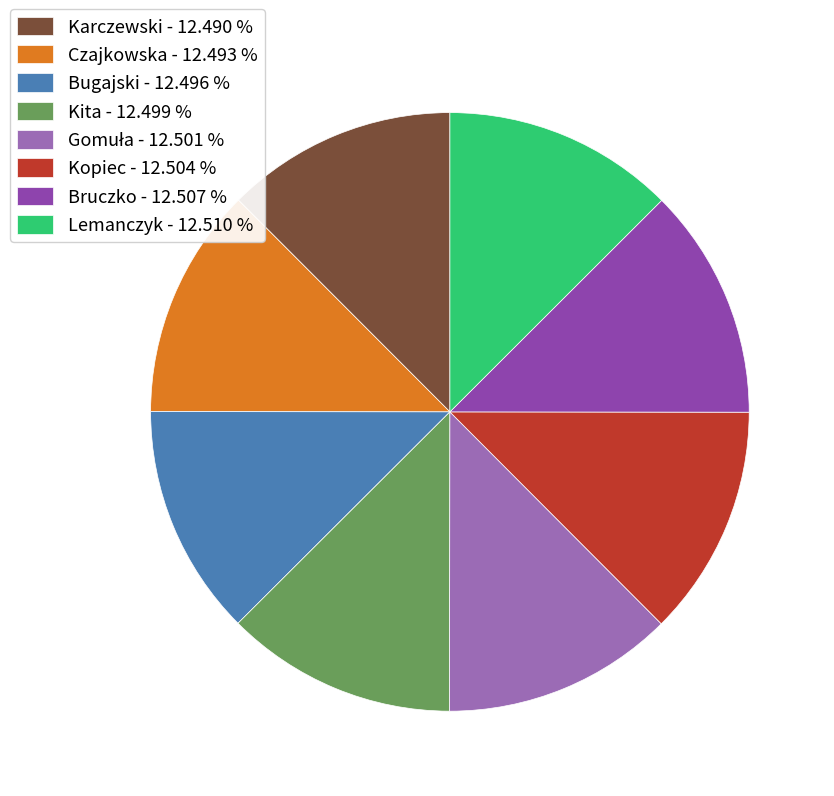

How many slices are in this pie chart?

8